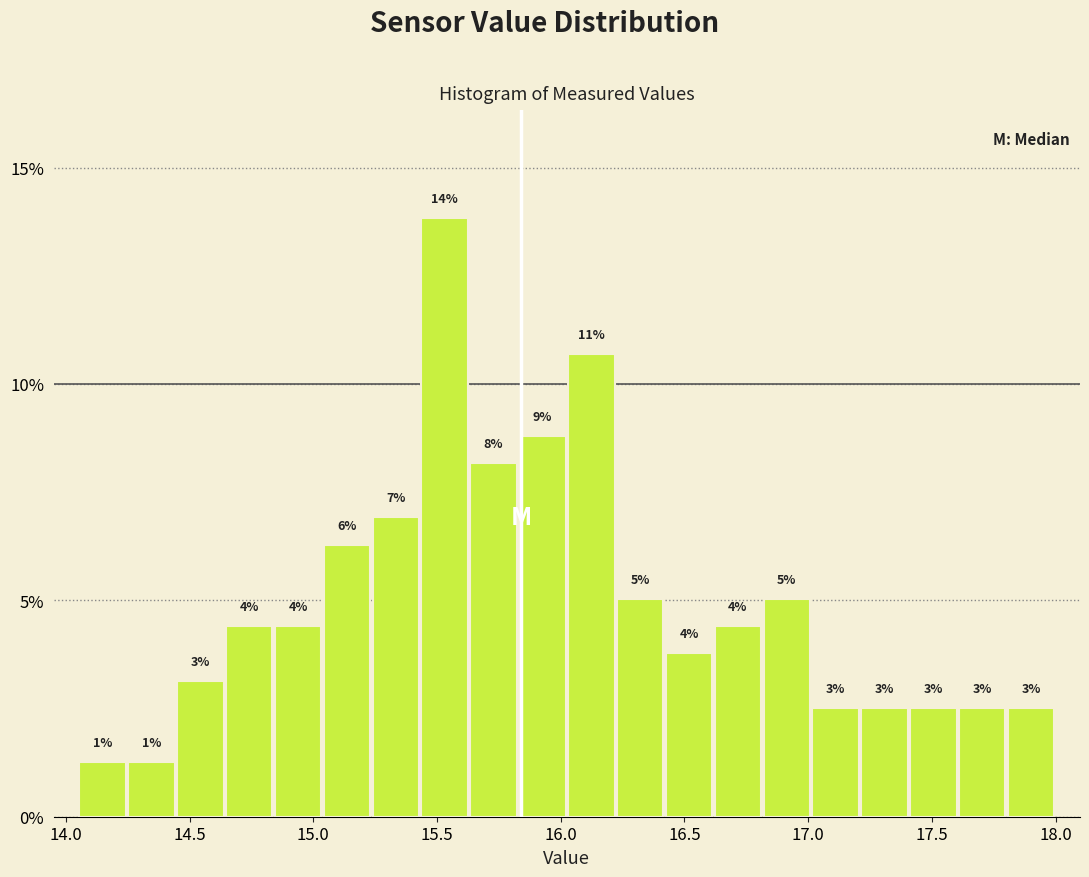

Read against the x-axis, roughly where is the centre of the tallest bar?

15.55